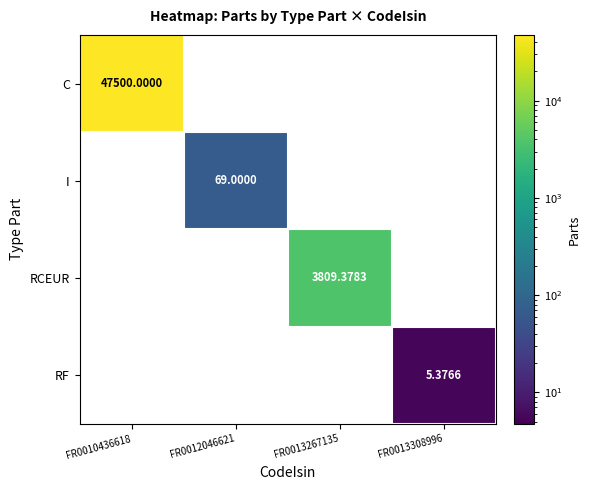

Which series has the widest spread of values?

C